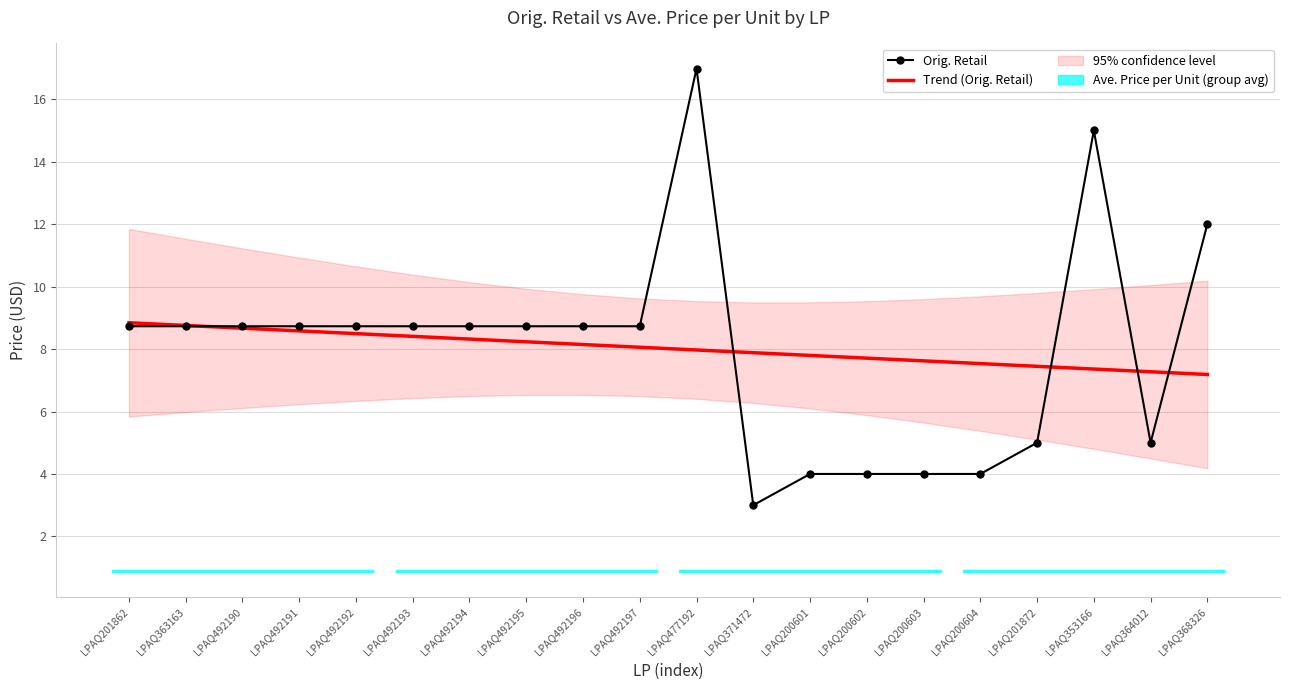

What is the label of the 10th point from the left?

LPAQ492197